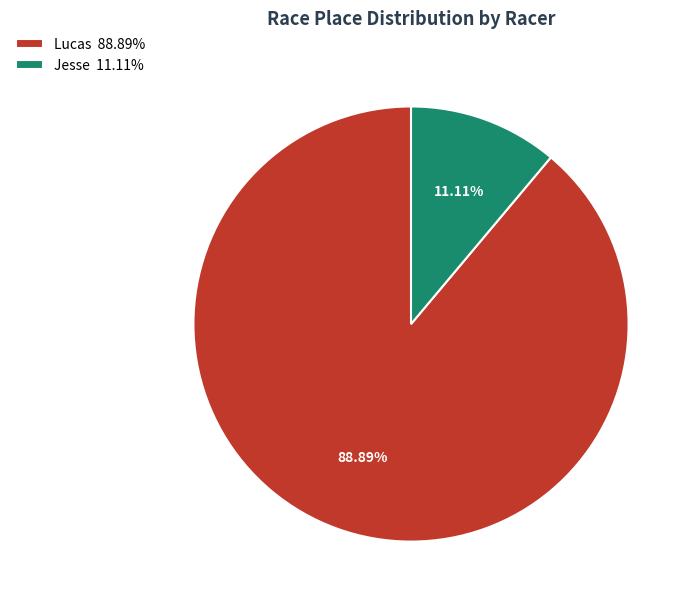

Is there any slice that represents more than half of the pie?

Yes